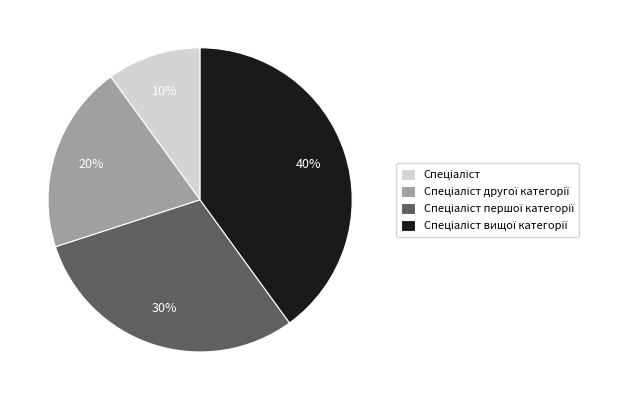

Is there any slice that represents more than half of the pie?

No